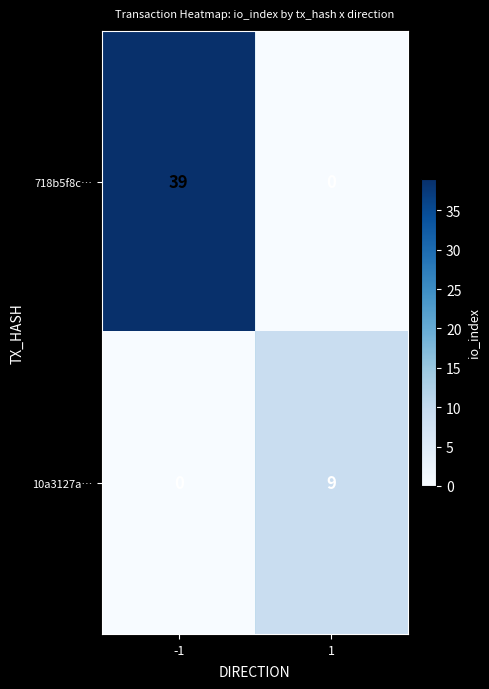

What is the spread (max minus min) of values at 1?

9